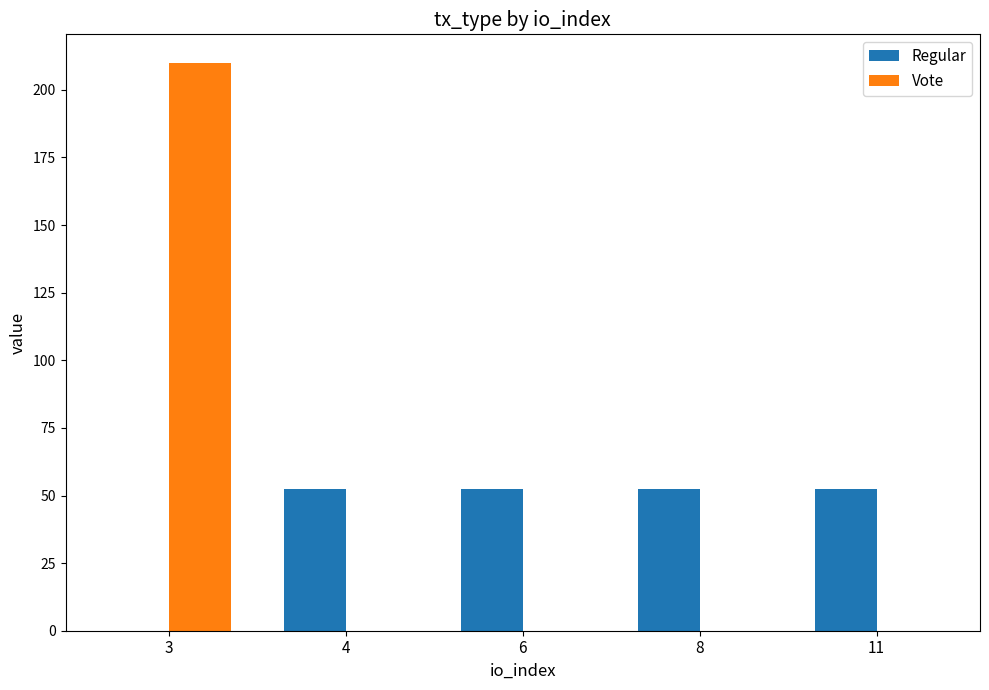

The value of Regular at 8 is 88.6. True or false?

False